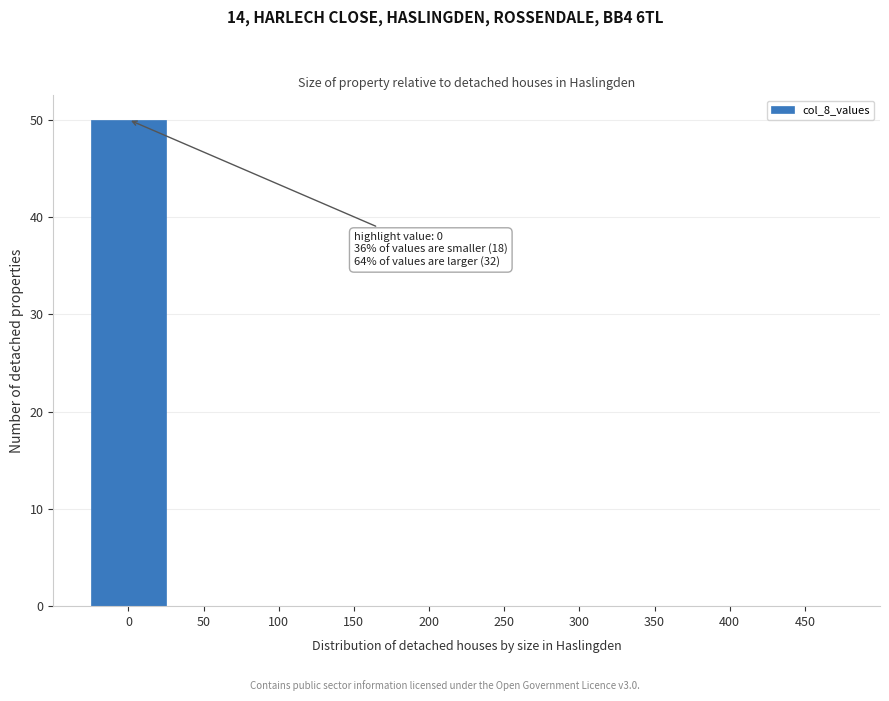

Reading left to right, list all the values displayed in this chart.

0=50	50=0	100=0	150=0	200=0	250=0	300=0	350=0	400=0	450=0